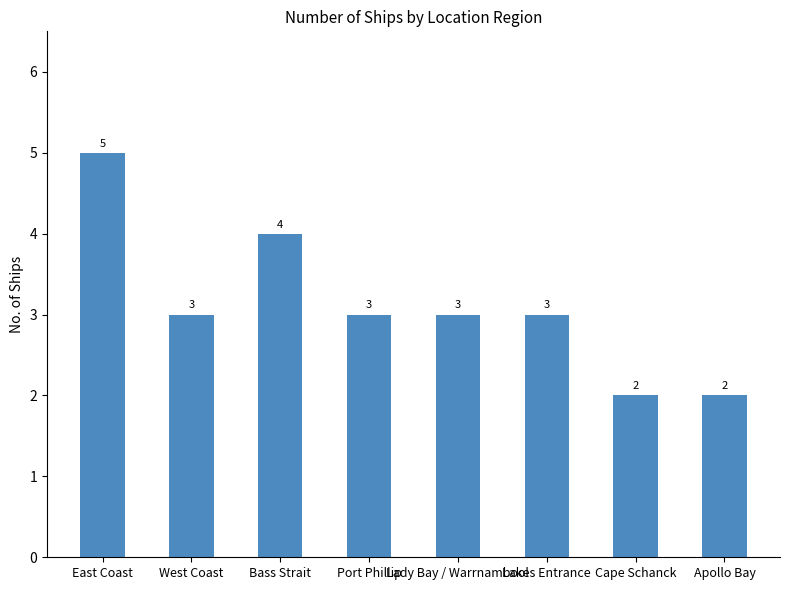

Count the values in the range 3 to 4.

5